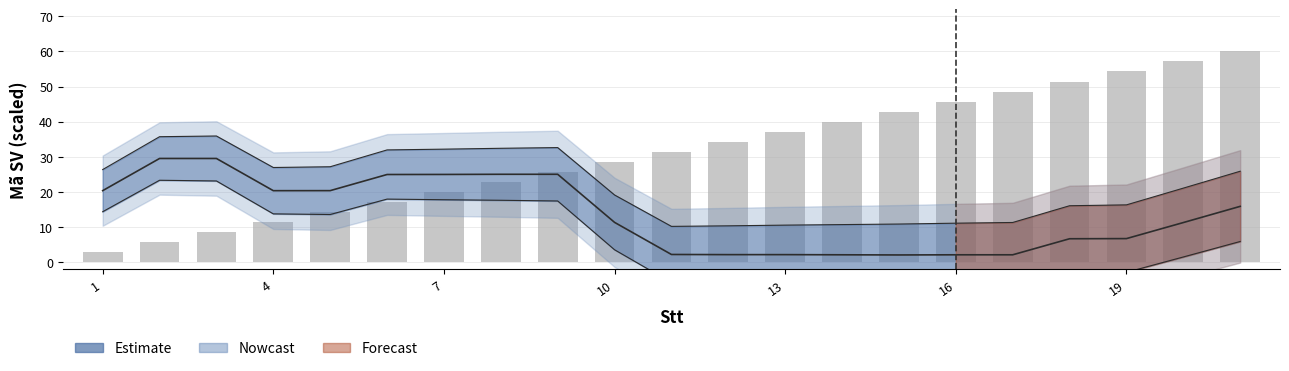

What is the value of the 12th bar from the left?

34.3